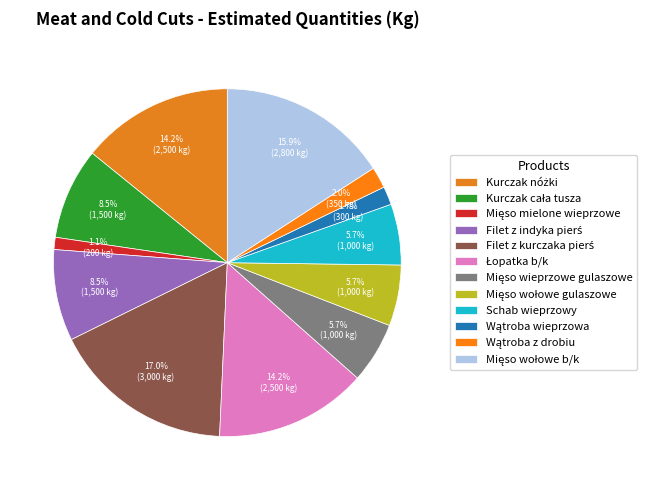

Count the number of slices in the pie.

12